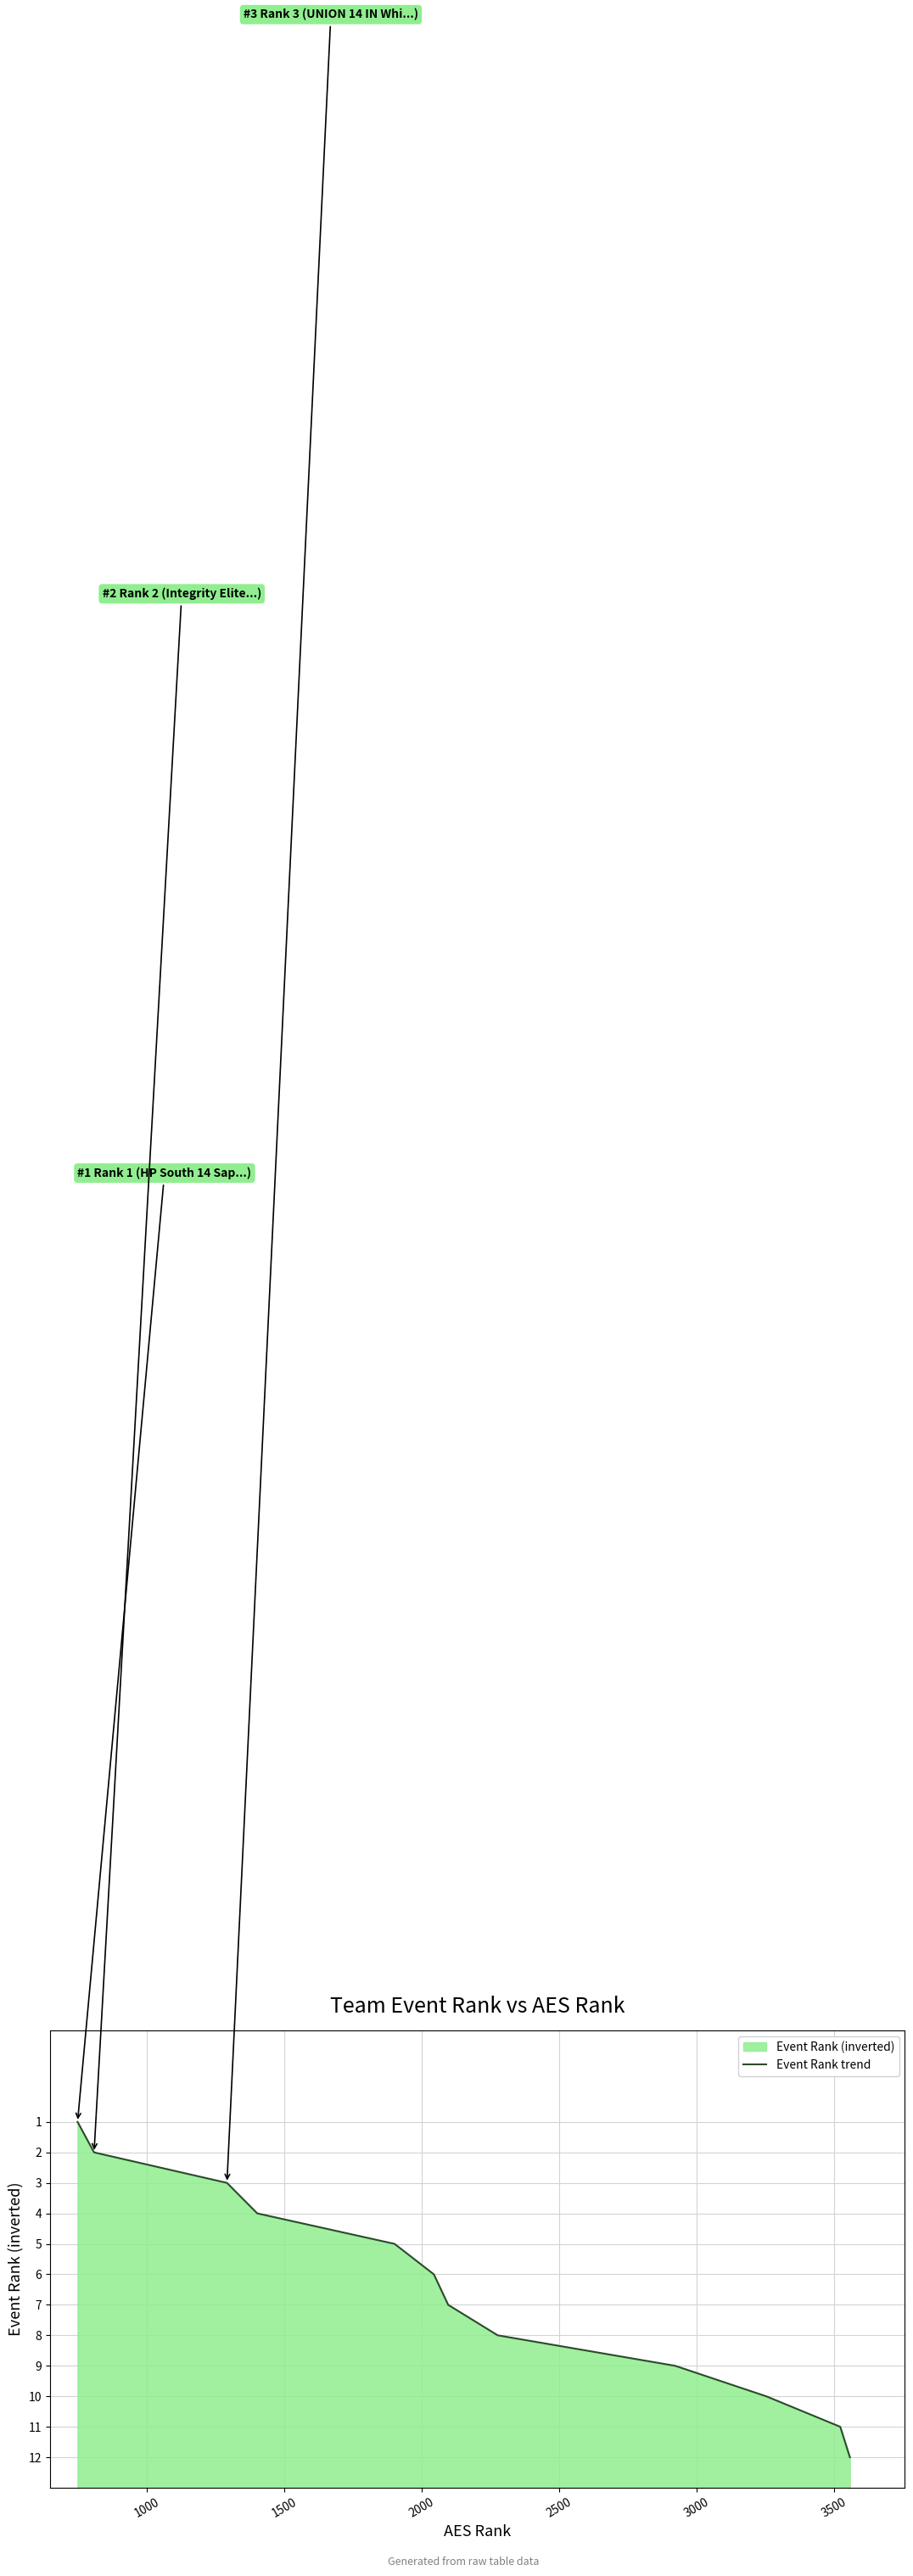

Count the number of values greater than 7.

5